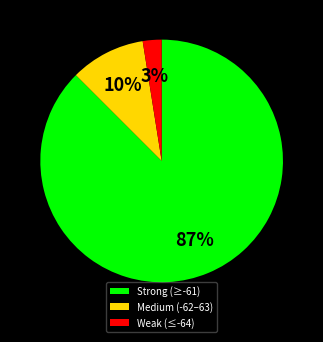

The Strong (≥-61) slice represents 87% of the pie. True or false?

True